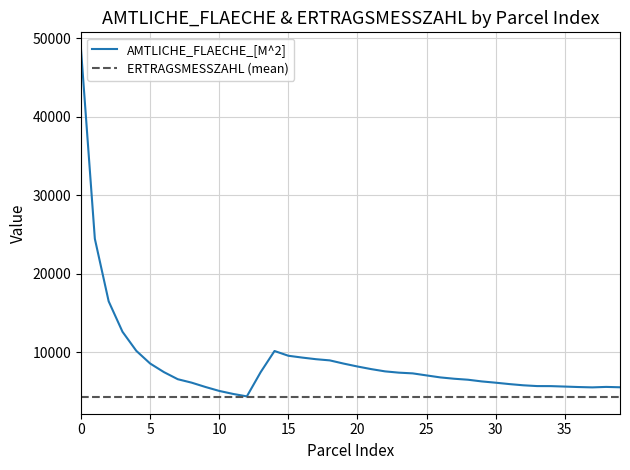

At which category does ERTRAGSMESSZAHL reach its first local valley?

15